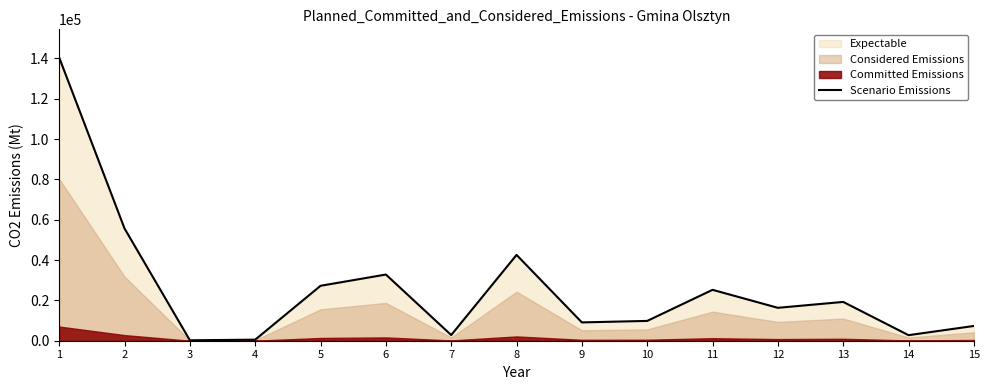

The value at 14 is 2753. True or false?

True